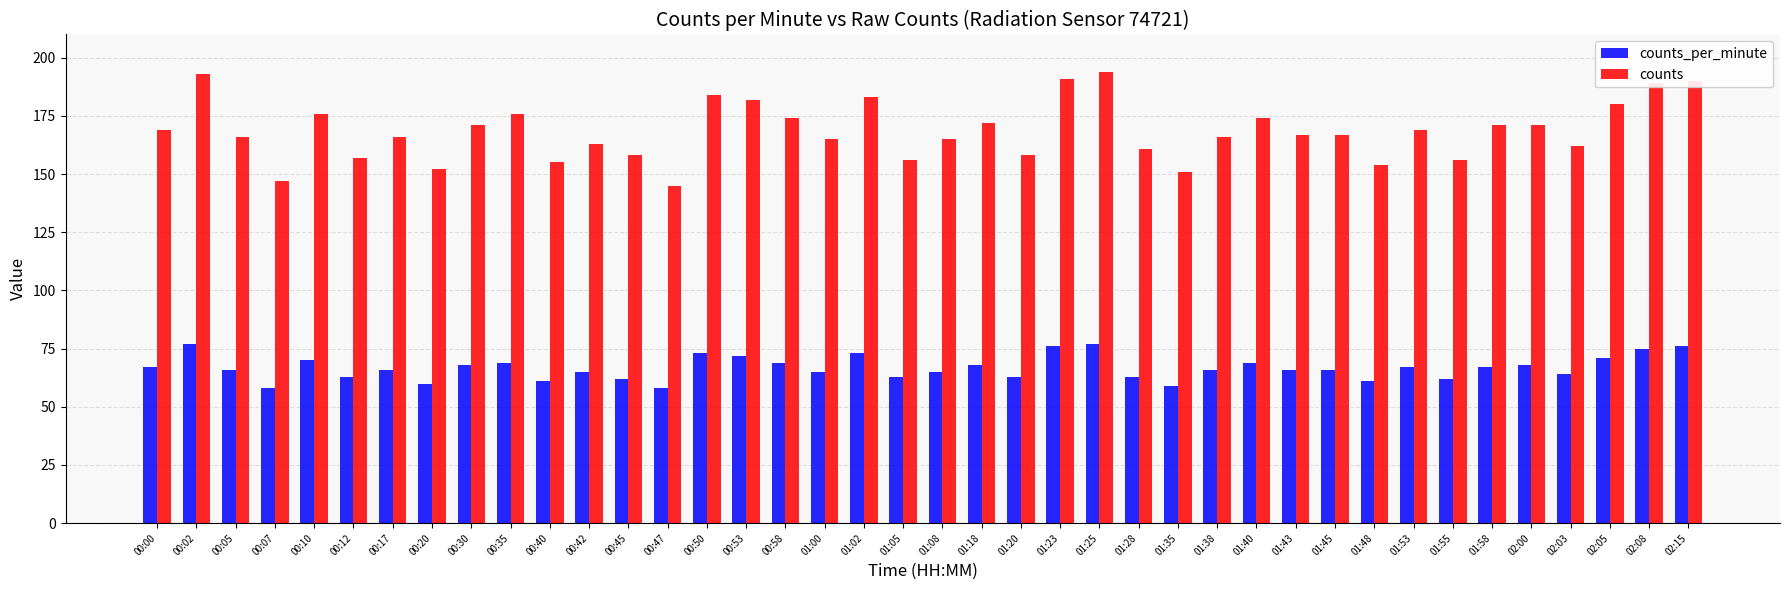

What value does the counts_per_minute series have at 01:40, to the nearest 5?

70